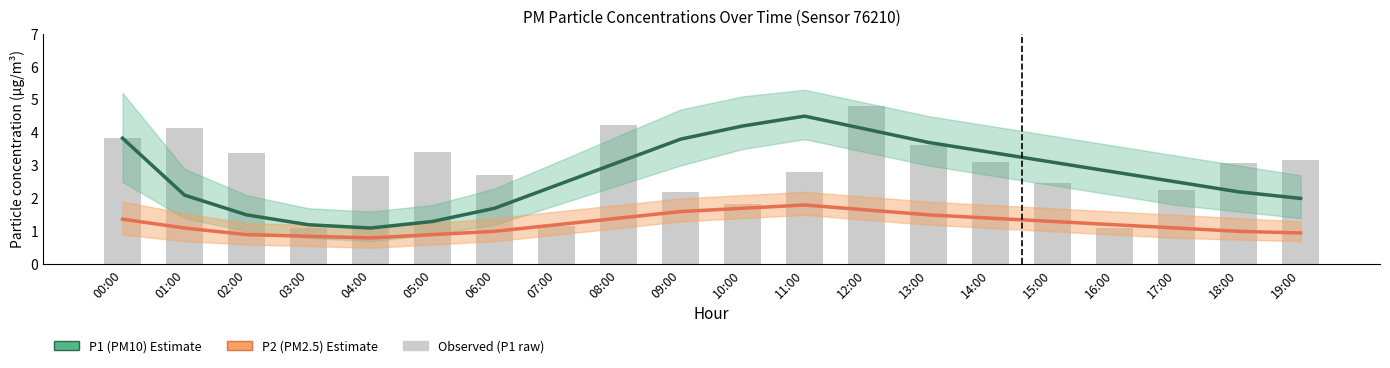

Which series has the largest range (max minus min)?

Observed (P1 raw)